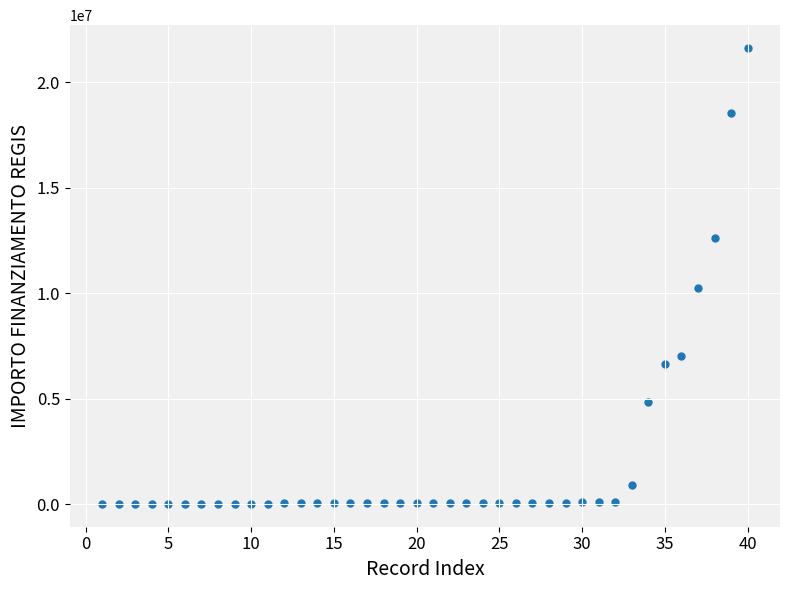

What Y value in the scatter plot is closest to 10820342?

10267188.0